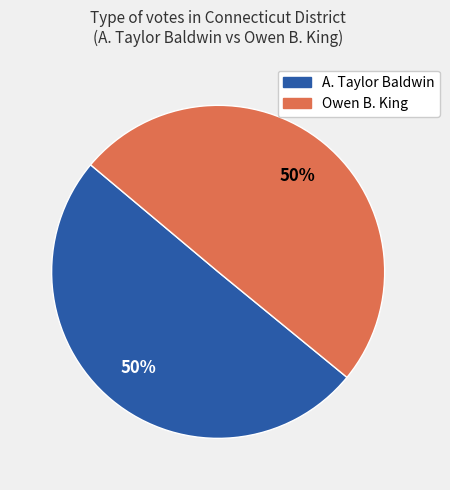

To the nearest percent, what percentage of the pie is A. Taylor Baldwin?

50%